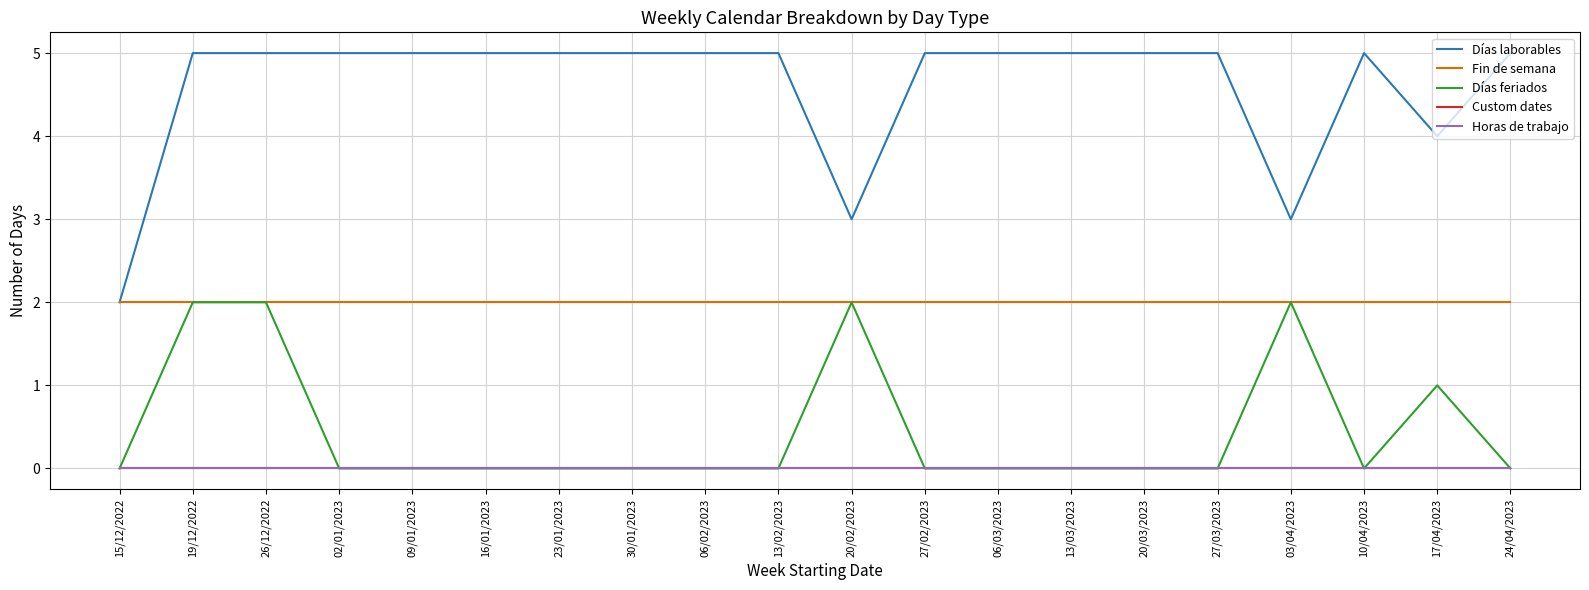

True or false: Custom dates and Días laborables intersect in this chart.

False